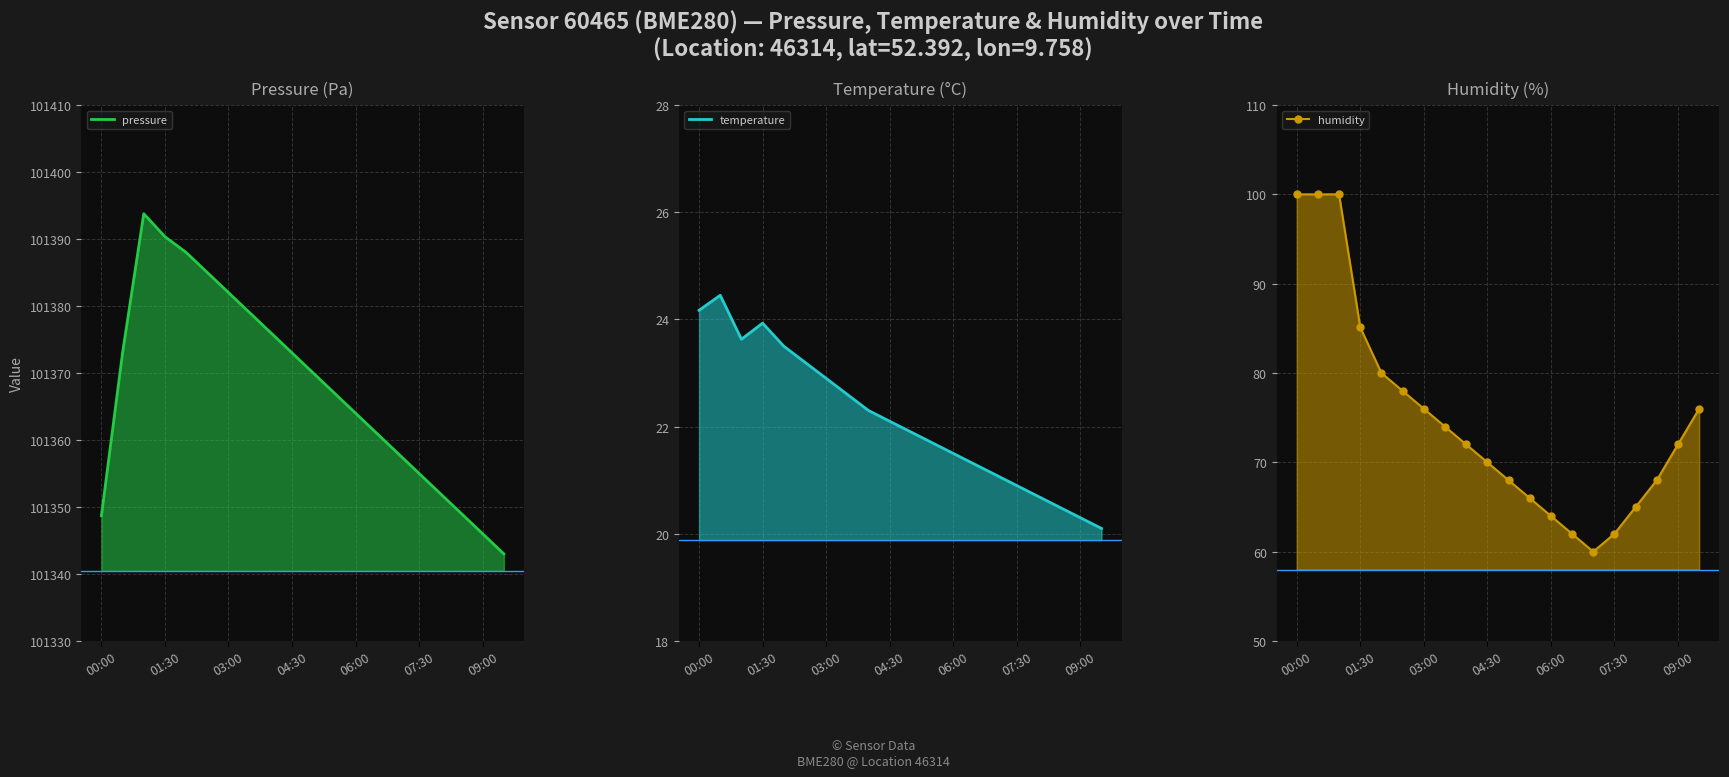

True or false: temperature_line and humidity_line intersect in this chart.

False